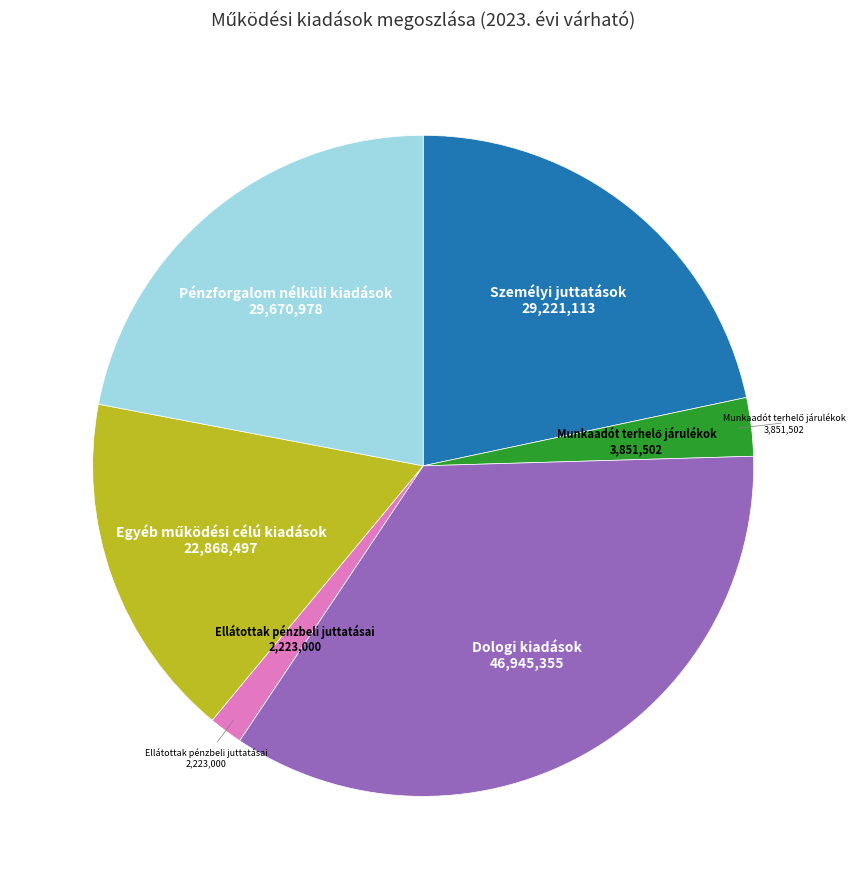

Is there a majority slice in this chart?

No